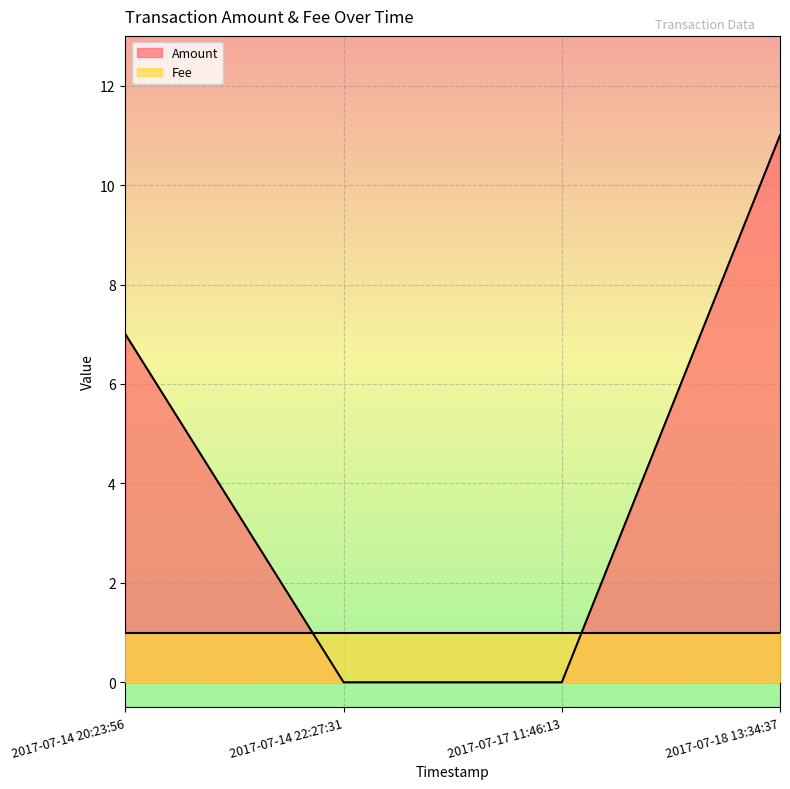

Between 2017-07-17 11:46:13 and 2017-07-18 13:34:37, which is larger?

2017-07-18 13:34:37